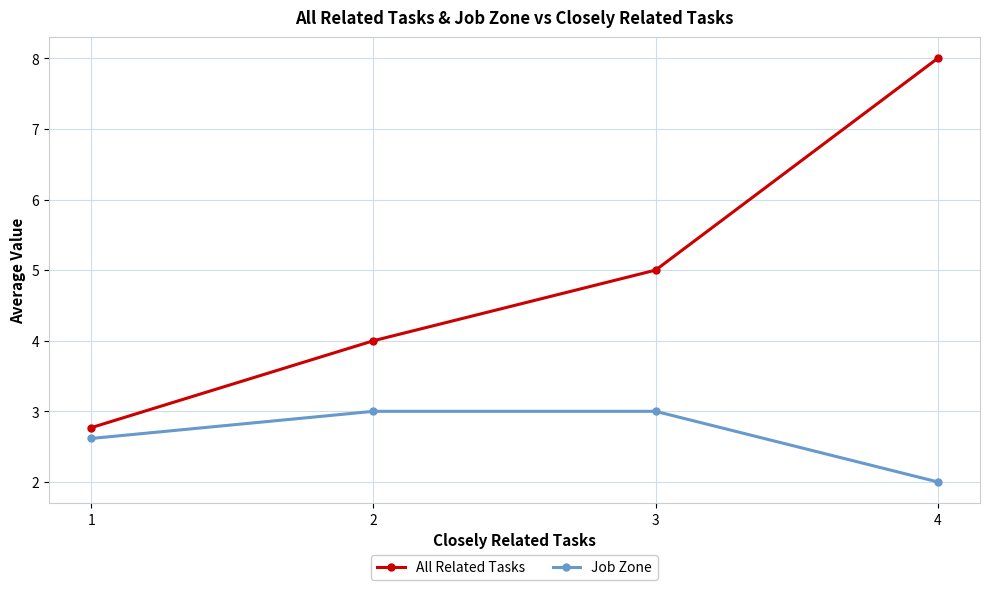

The value of Job Zone at 3 is 3.0. True or false?

True